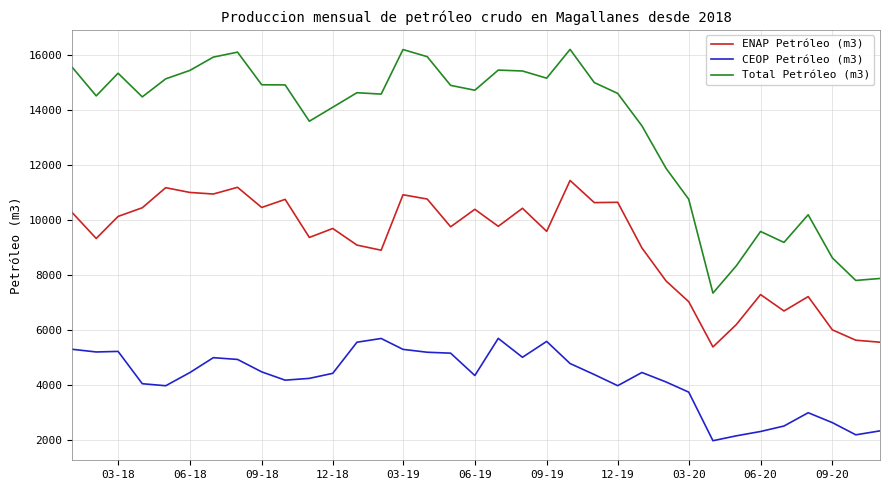

What is the difference between the maximum and second lowest values in the ENAP Petróleo (m3) series?

5892.0